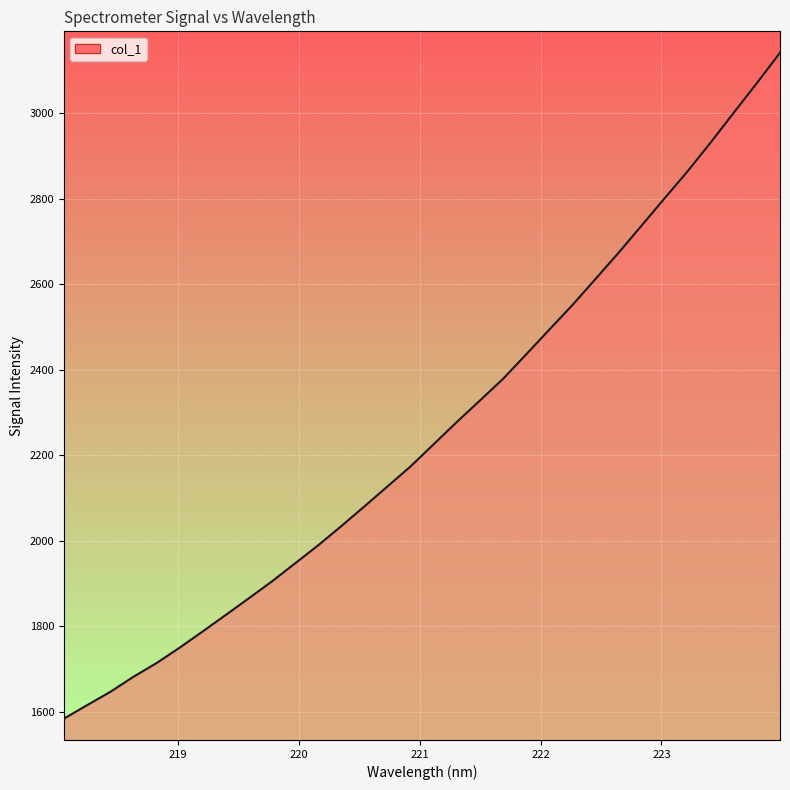

How many lines are shown in the chart?

1